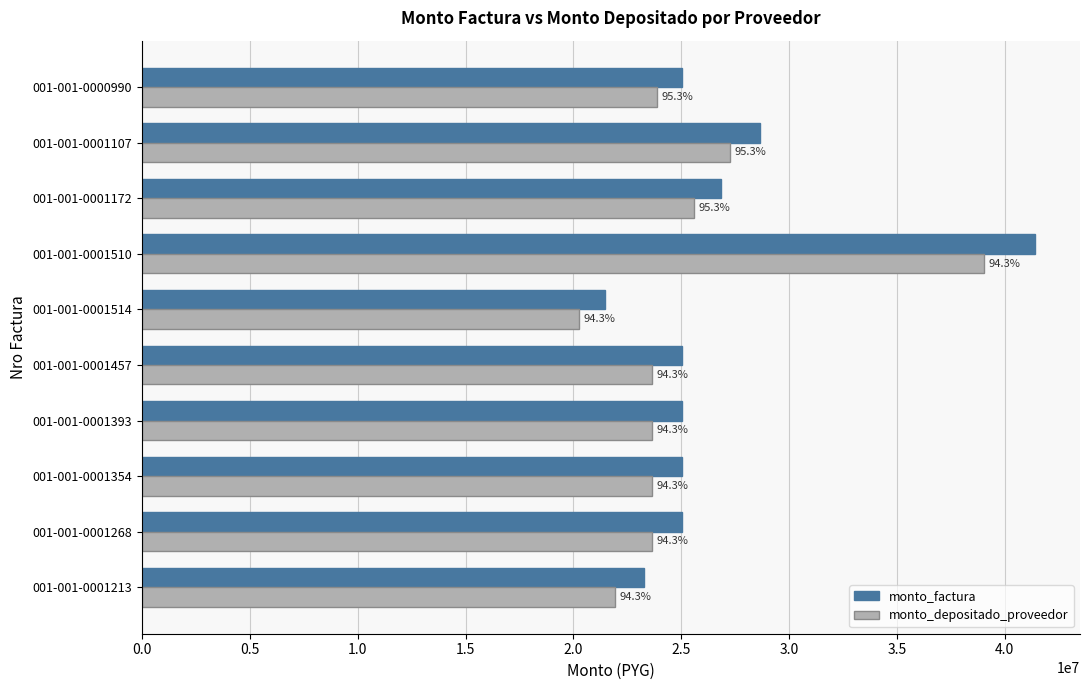

What are all the series names shown in the legend?

monto_factura, monto_depositado_proveedor